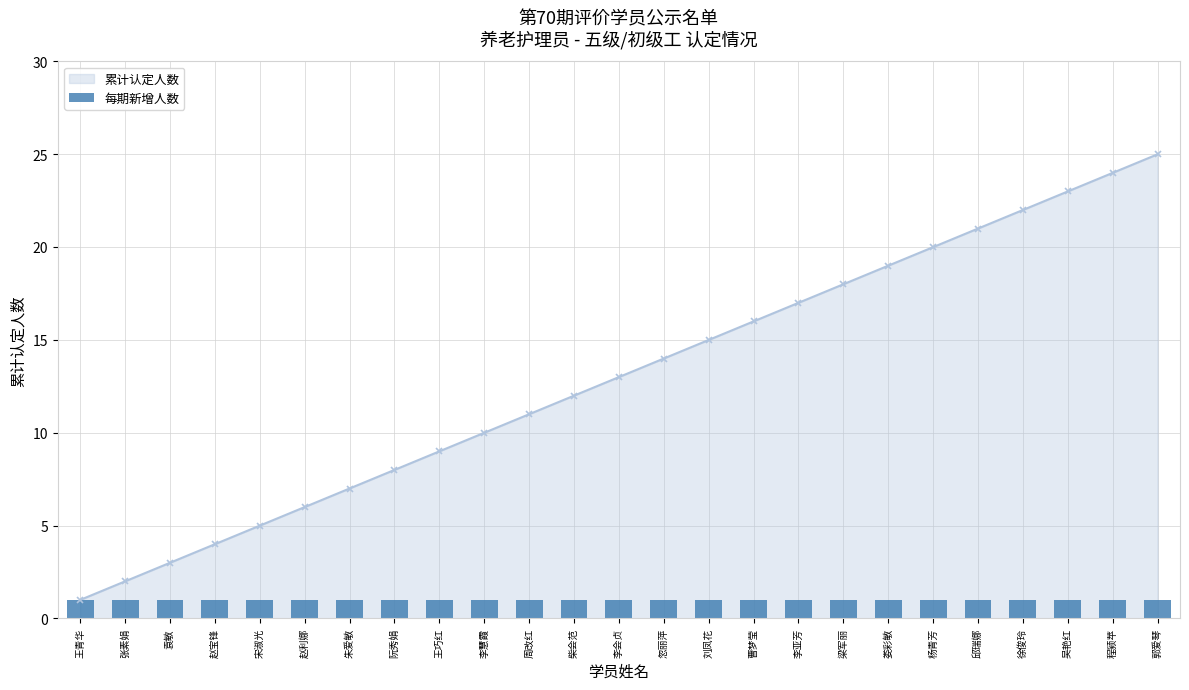

How many bars are there in total?

25